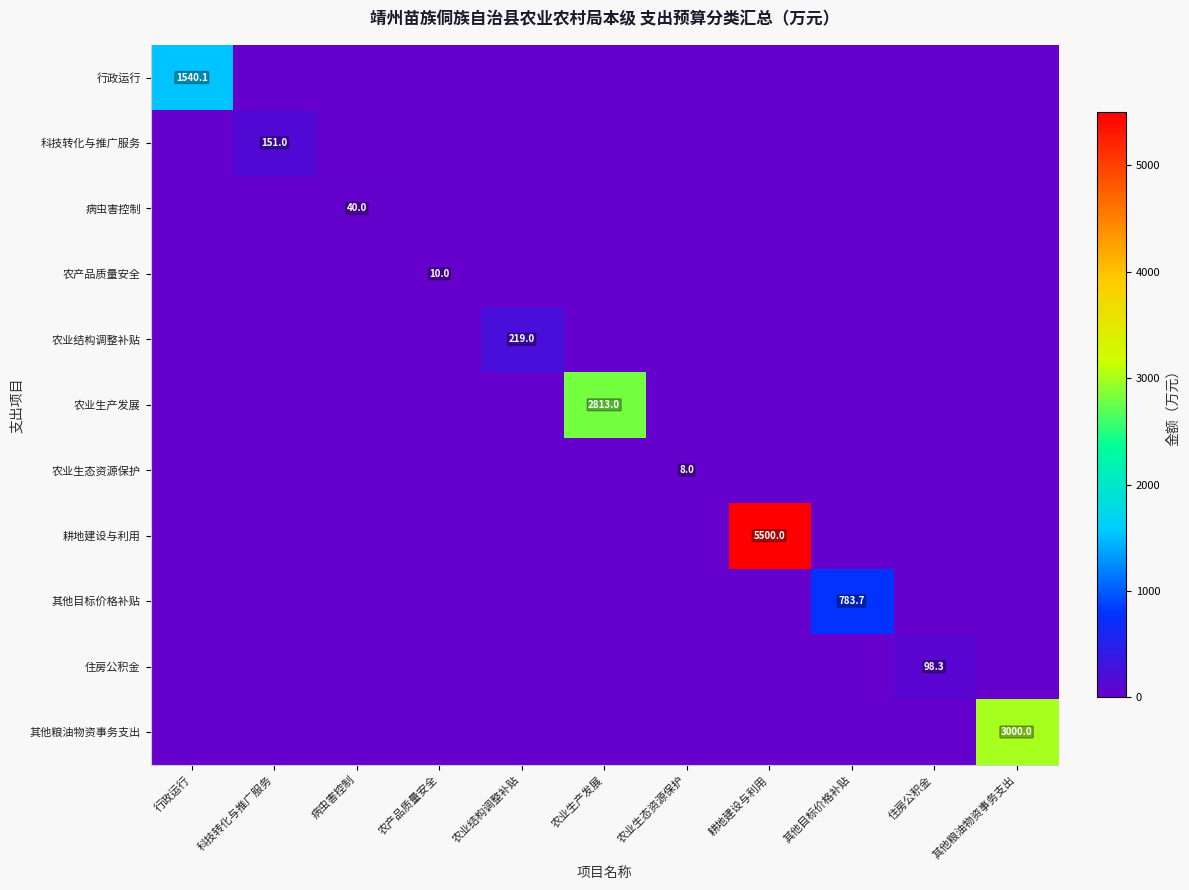

What is the total value across all series at 其他目标价格补贴?

783.7